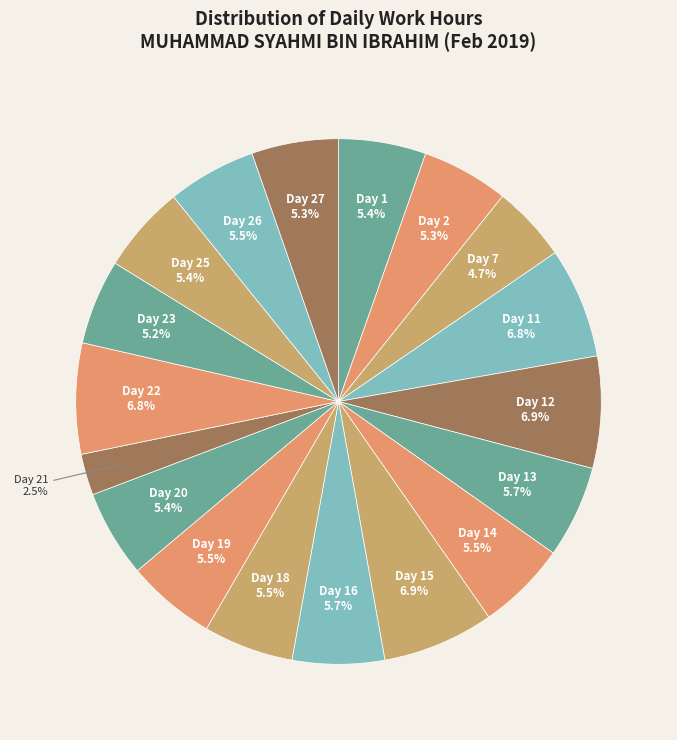

Which category has the smallest portion of the pie?

Day 21